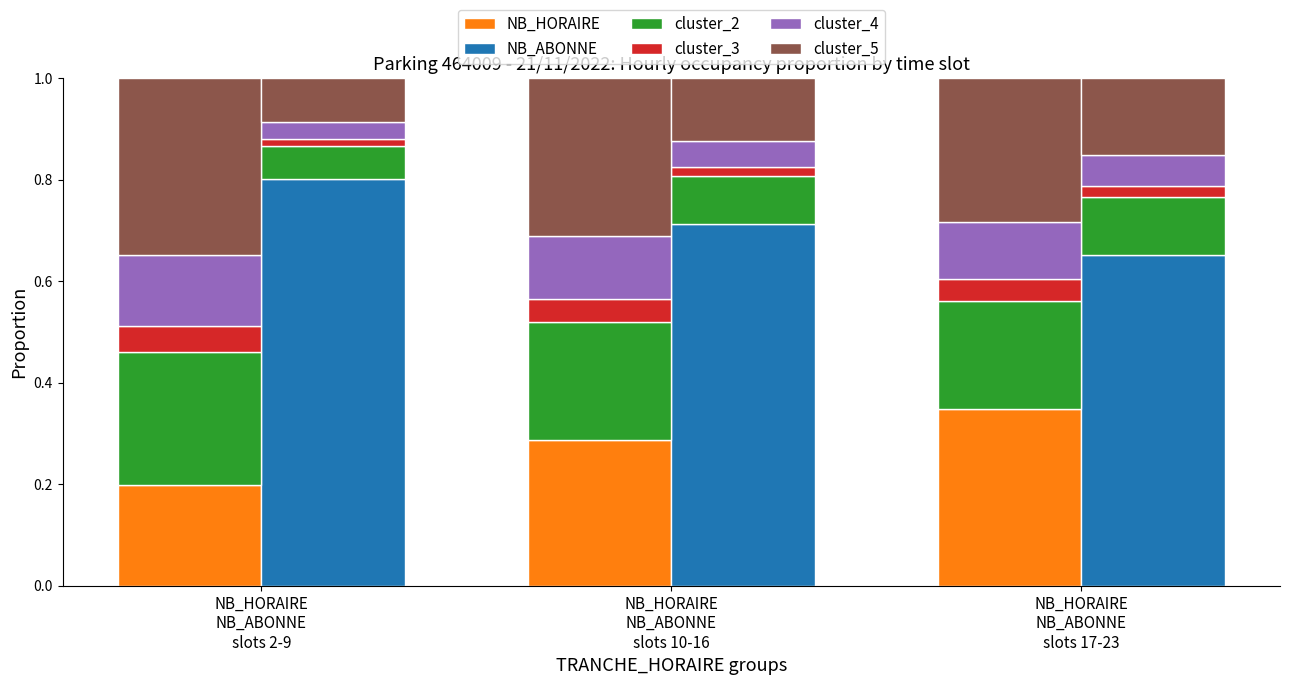

What is the label of the 1st bar from the left?

NB_HORAIRE
NB_ABONNE
slots 2-9